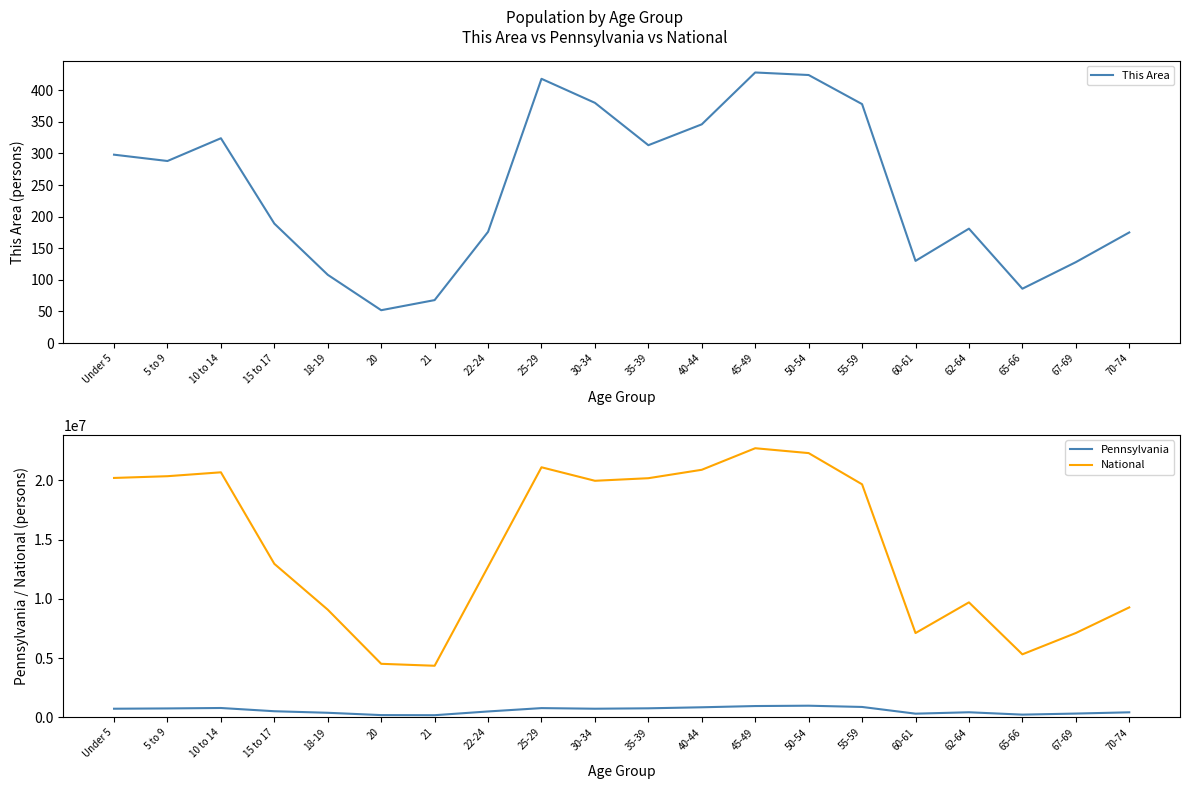

Which series has the largest total across all categories?

National